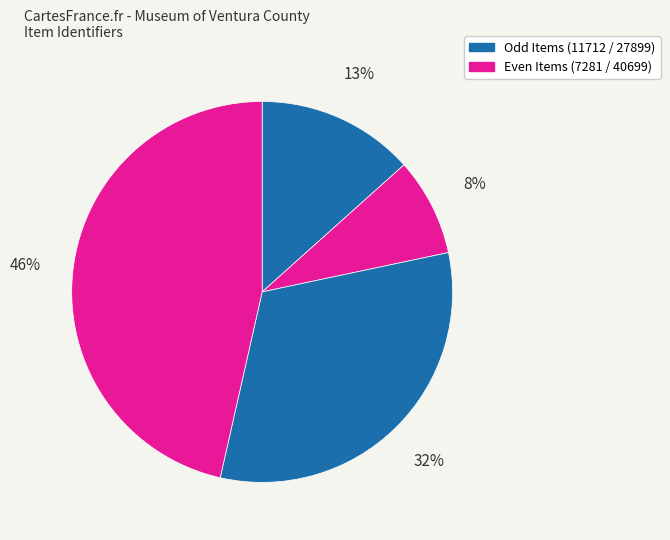

How many slices are in this pie chart?

4